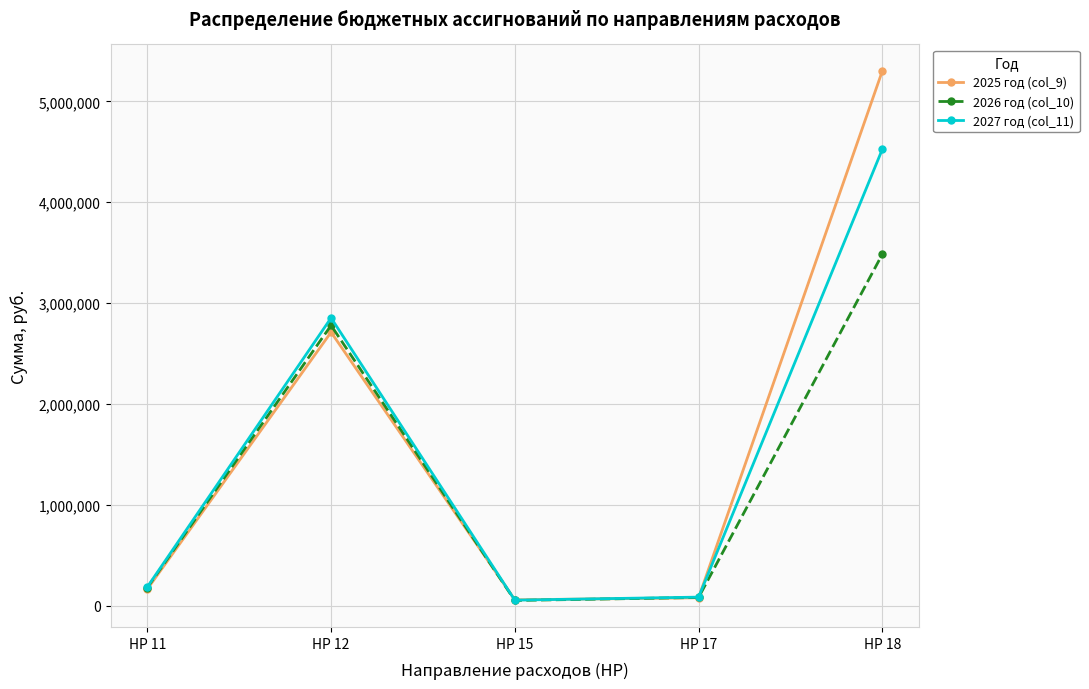

List the series in order of their peak value, highest first.

2025 год (col_9), 2027 год (col_11), 2026 год (col_10)